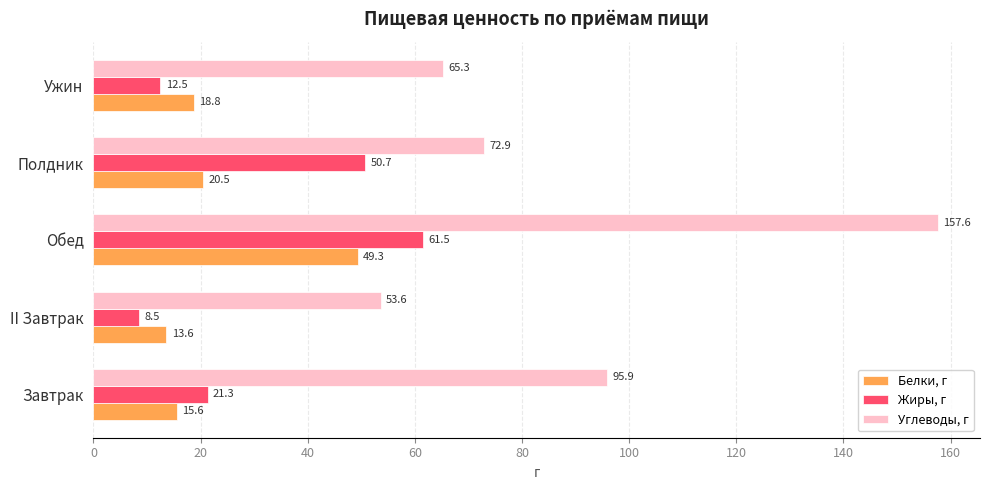

What is the difference between the maximum and minimum values in the Белки, г series?

35.7